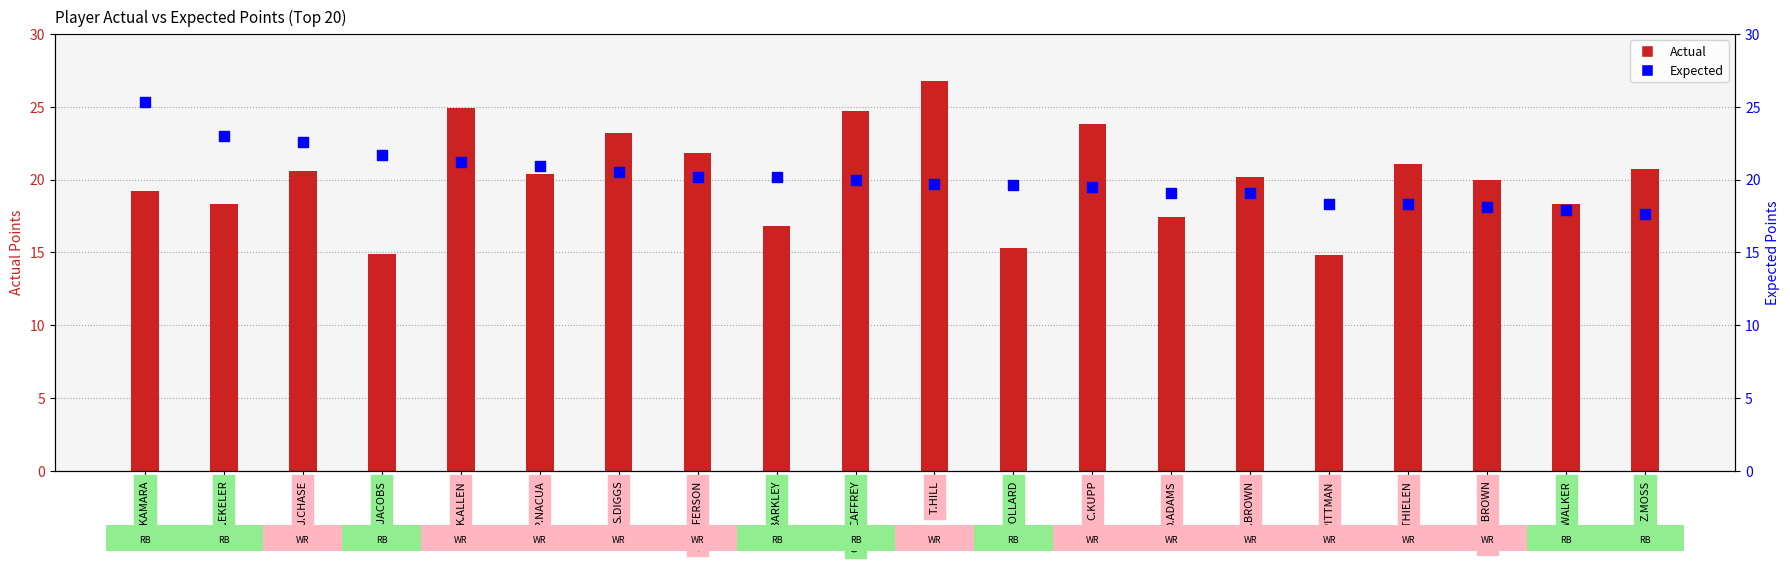

At how many categories does at least one series exceed 20?

15